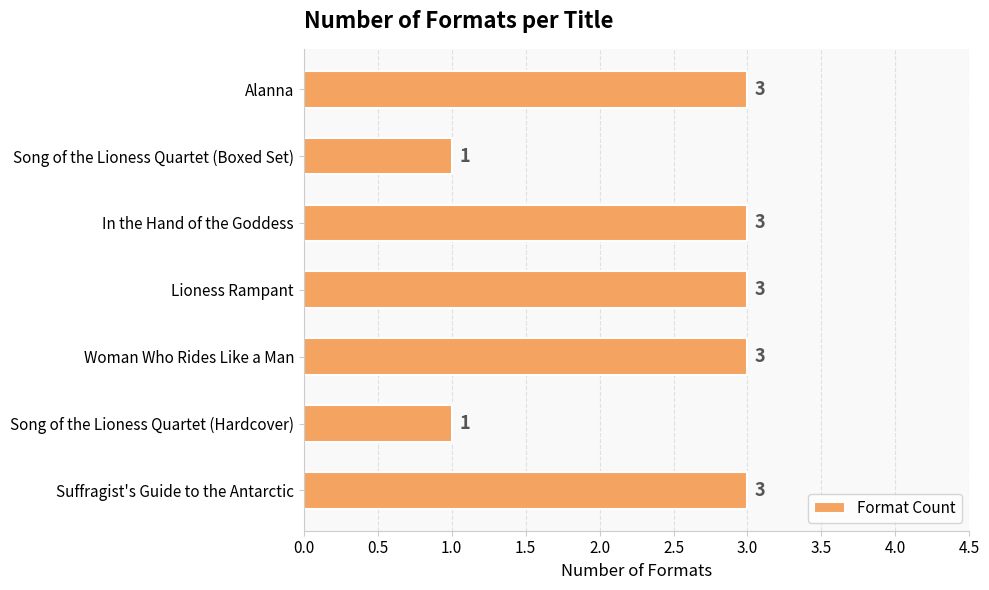

Does the chart contain stacked bars?

No